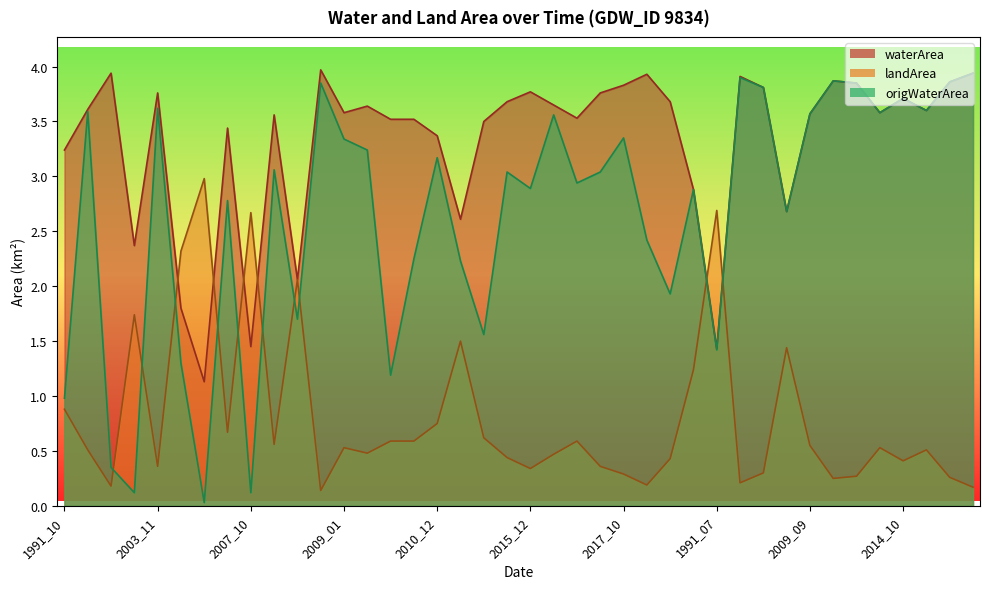

What are all the series names shown in the legend?

waterArea, landArea, origWaterArea